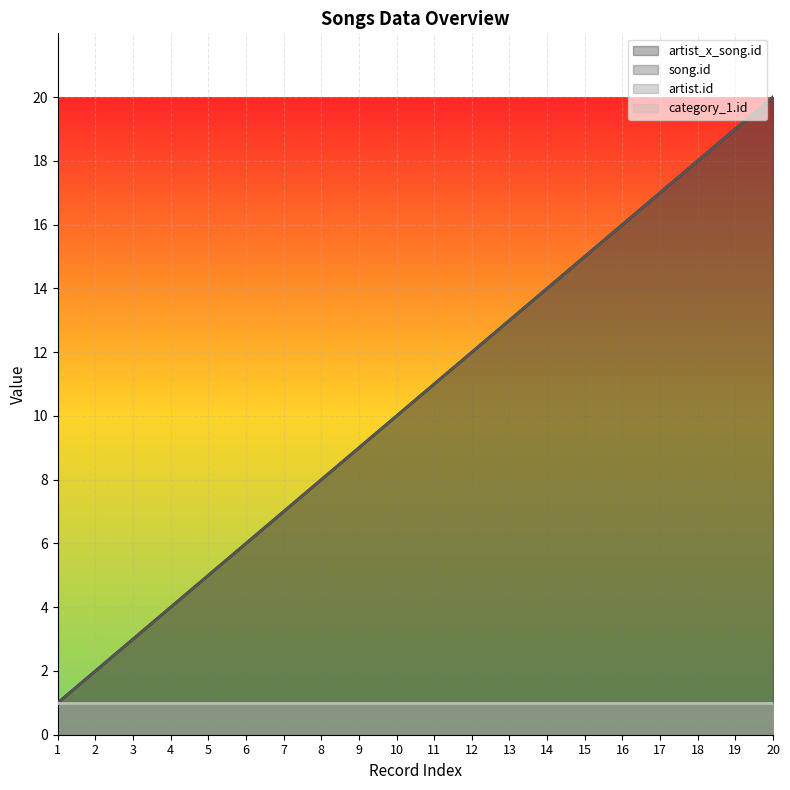

What is the average value of the artist_x_song.id series?

10